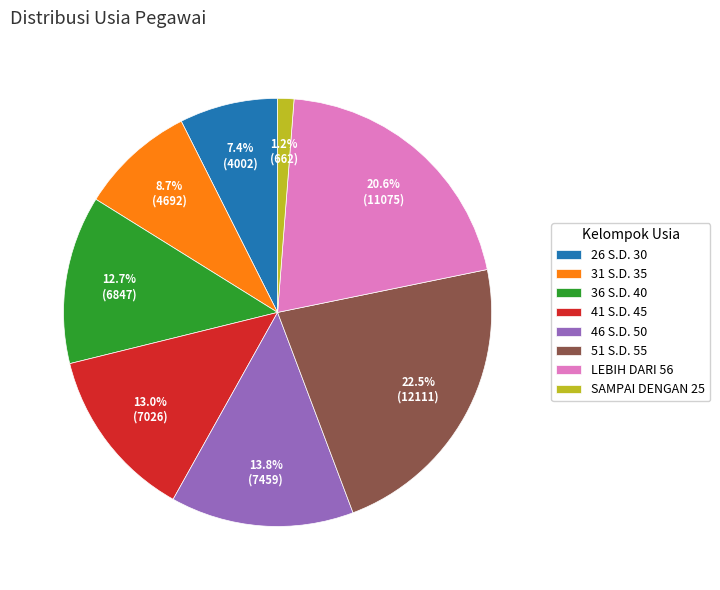

To the nearest percent, what is the difference between the largest and smallest slice percentages?

21%